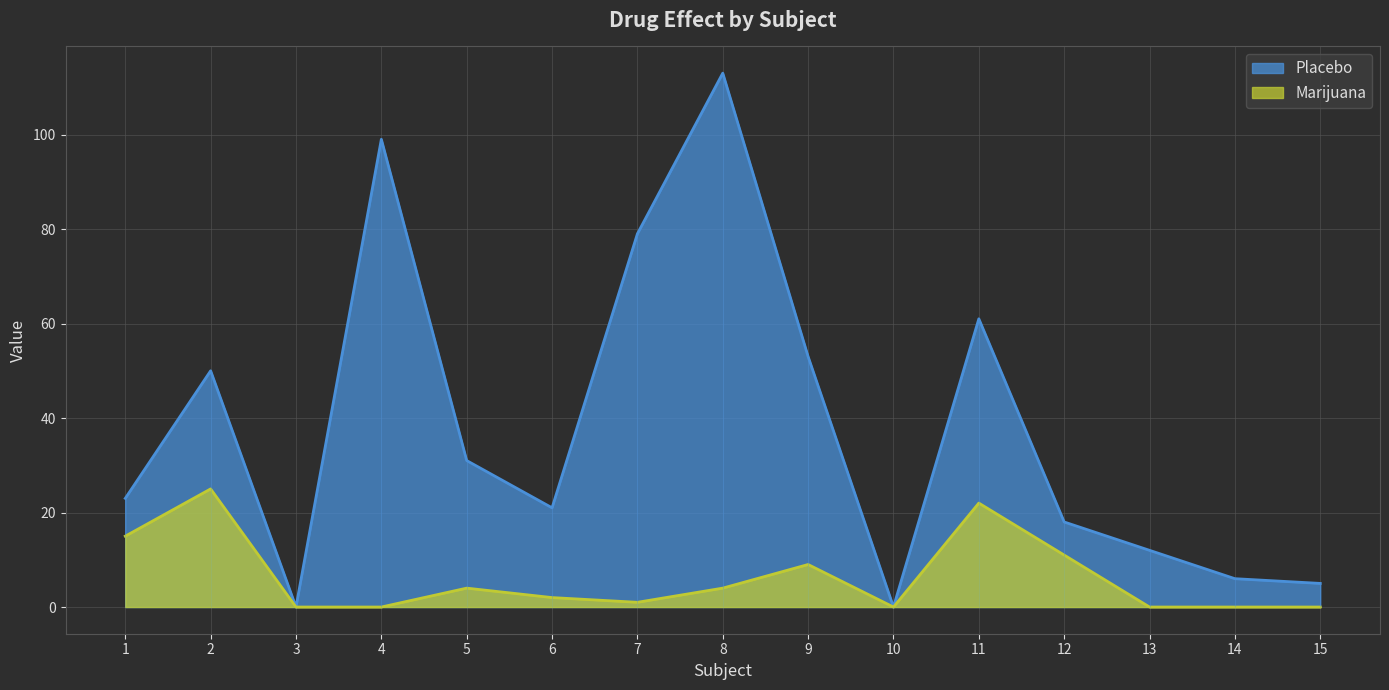

The Marijuana series shows -16 at 10. True or false?

False